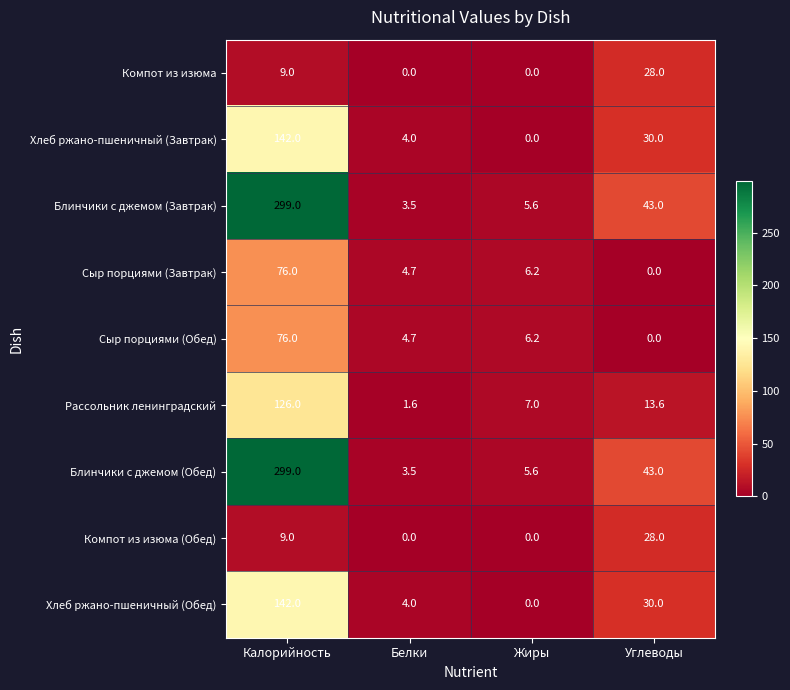

Which series changed the most between Белки and Жиры?

Рассольник ленинградский